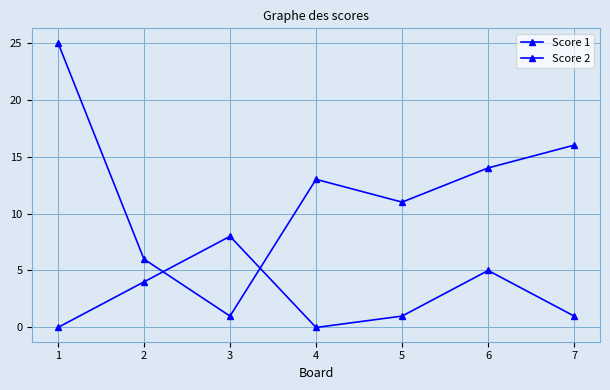

Rank the series by their average value, from lowest to highest.

Score 2, Score 1